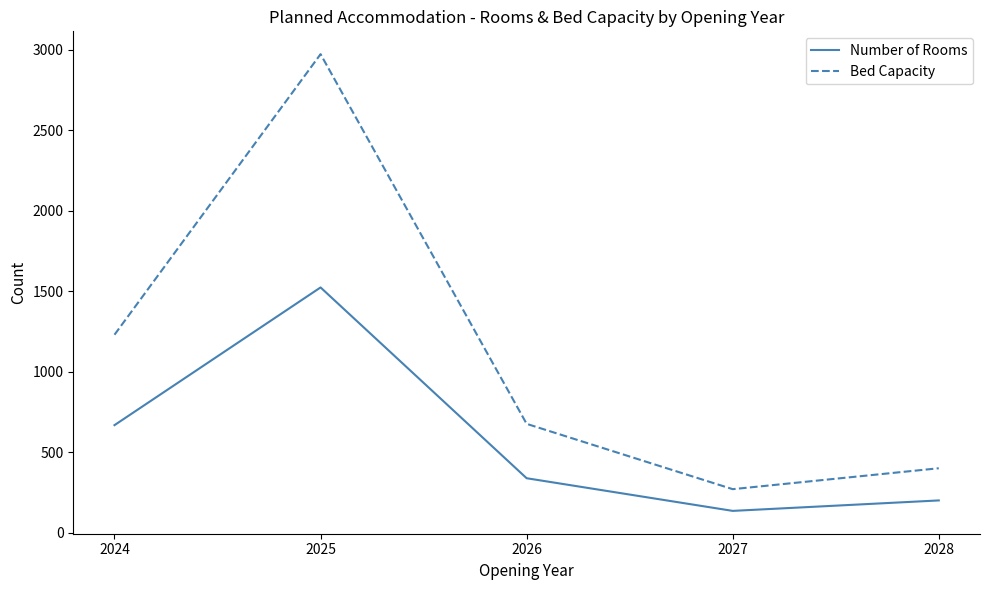

True or false: Number of Rooms and Bed Capacity intersect in this chart.

False